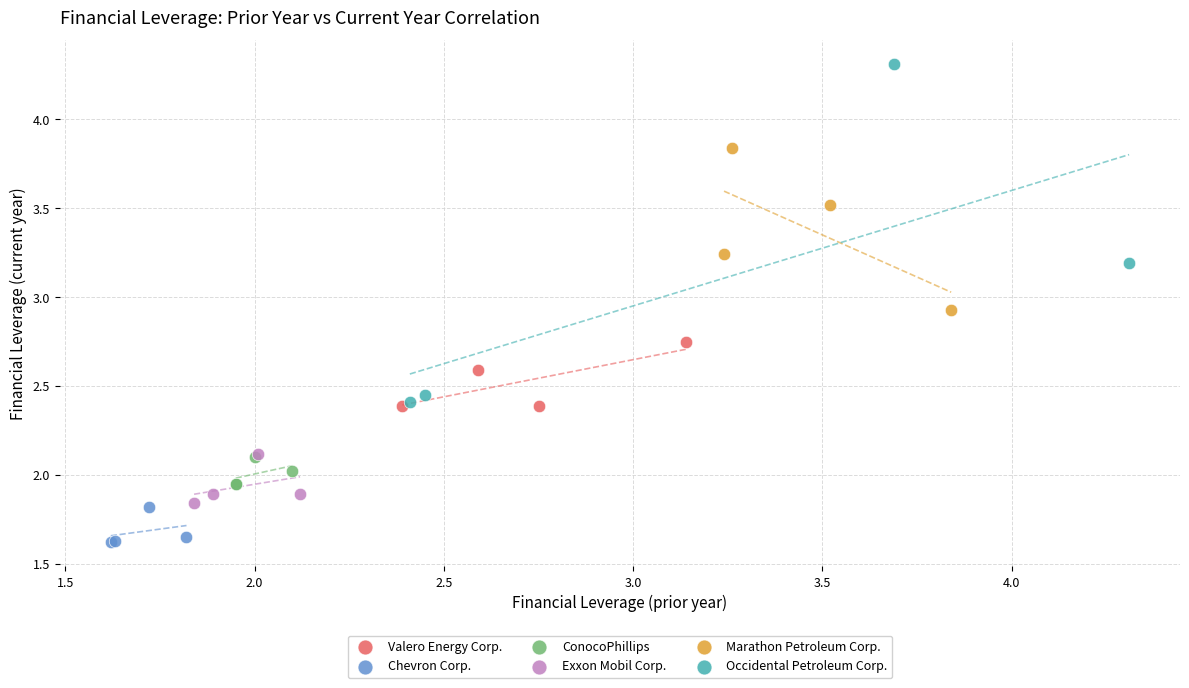

Which series has the largest Y range (max minus min)?

Occidental Petroleum Corp.